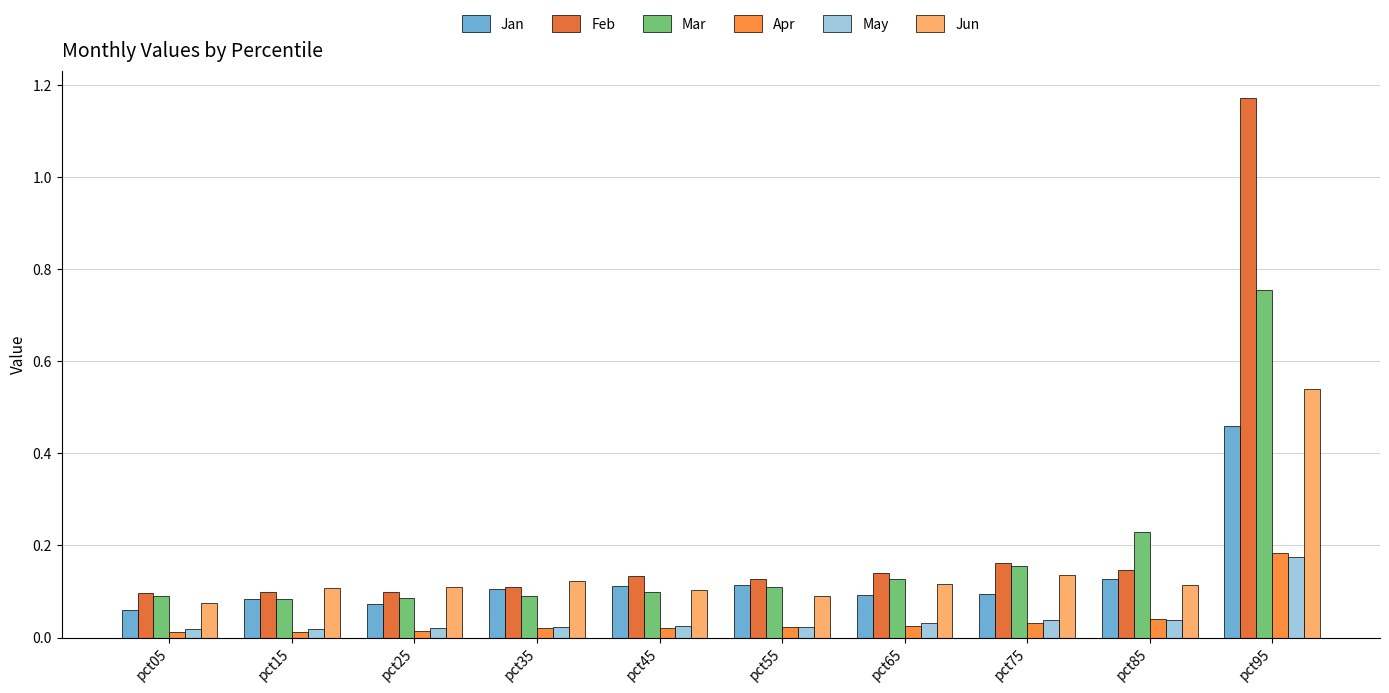

Which series has the largest total across all categories?

Feb